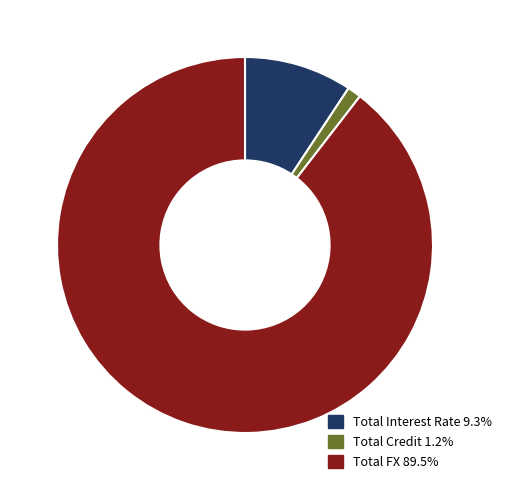

Is it true that Total FX is 90% of the pie?

True